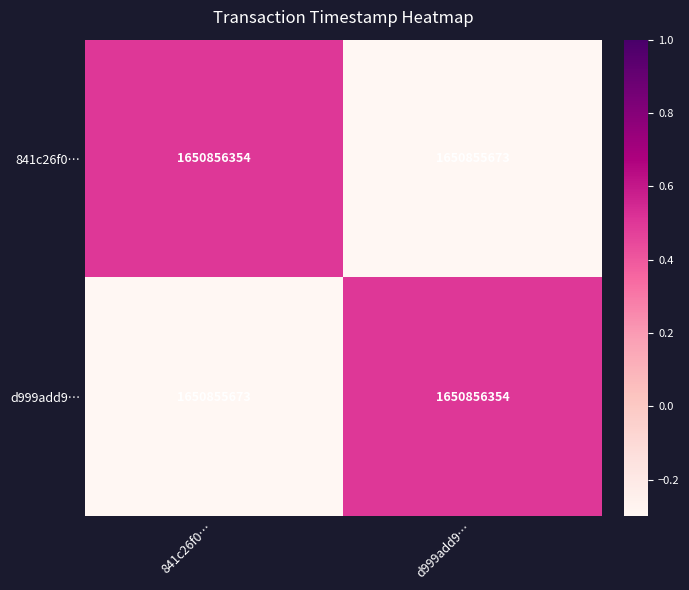

Is the value of 841c26f0… at 841c26f0… greater than the value of d999add9… at 841c26f0…?

Yes